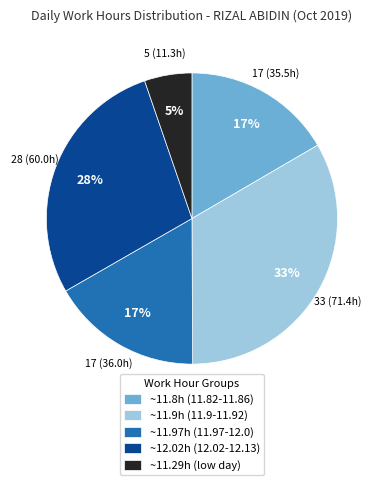

What is the largest slice in the pie chart?

~11.9h (11.9-11.92)